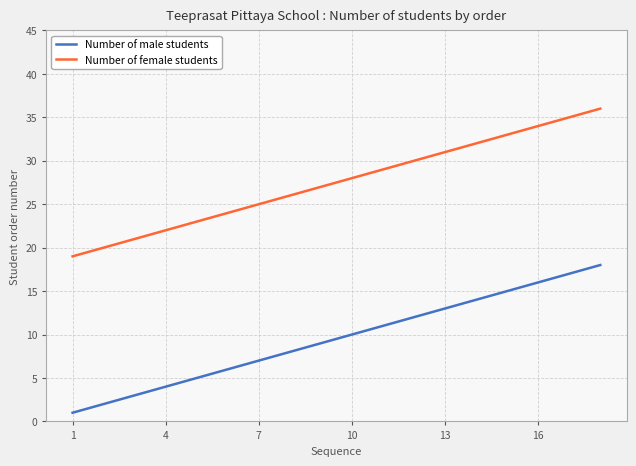

What is the greatest value displayed?

36